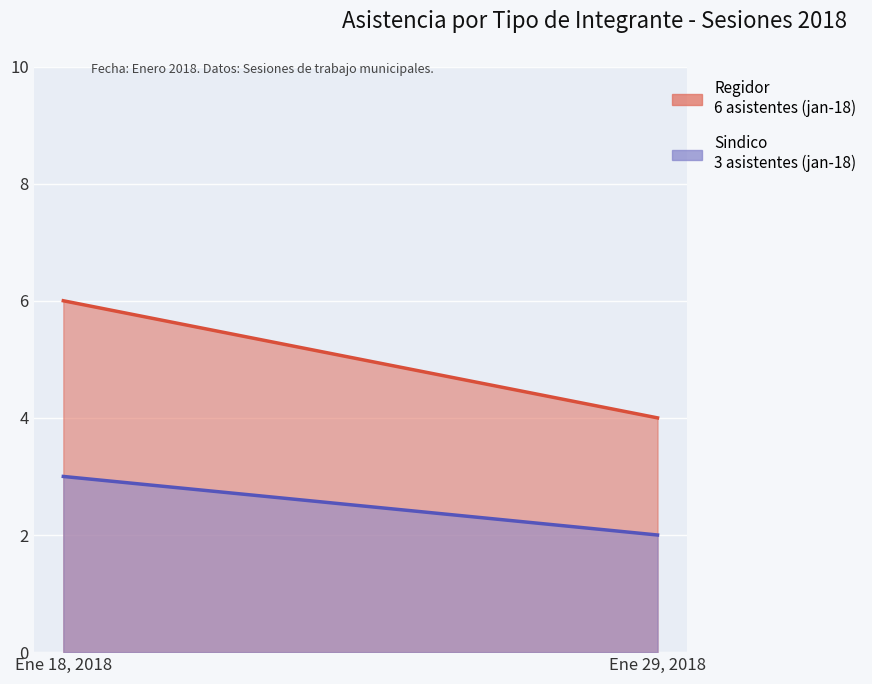

Which has a higher value, 2018-01-18 or 2018-01-18?

2018-01-18